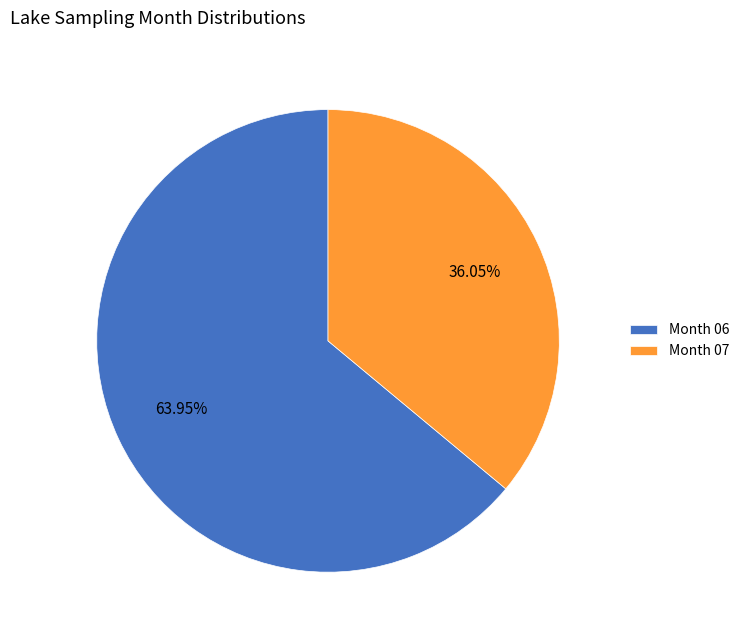

Is the sum of Month 07 and Month 06 greater than half?

Yes